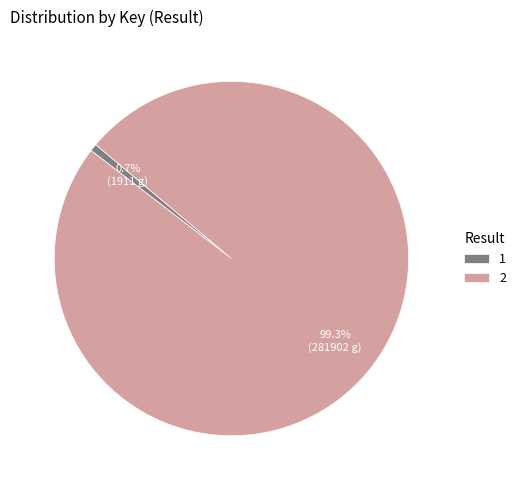

To the nearest percent, what percentage of the pie is 1?

1%